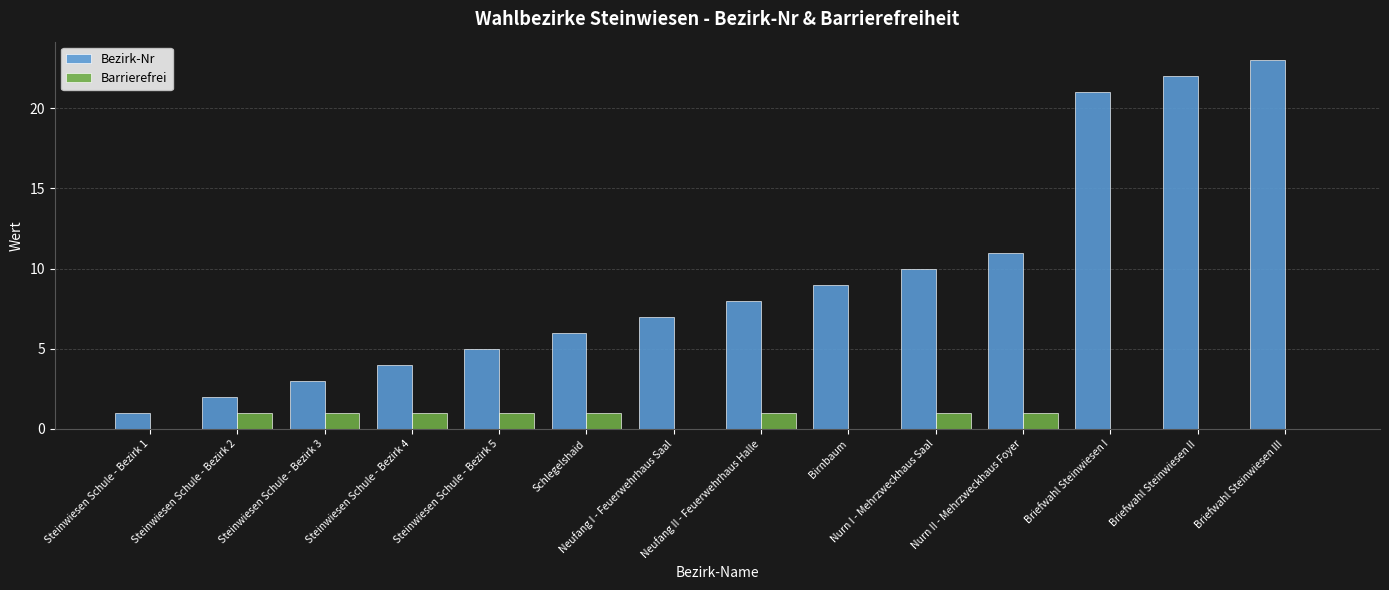

Reading left to right, transcribe all the data shown in this chart.

Bezirk-Nr: Steinwiesen Schule - Bezirk 1=1	Steinwiesen Schule - Bezirk 2=2	Steinwiesen Schule - Bezirk 3=3	Steinwiesen Schule - Bezirk 4=4	Steinwiesen Schule - Bezirk 5=5	Schlegelshaid=6	Neufang I - Feuerwehrhaus Saal=7	Neufang II - Feuerwehrhaus Halle=8	Birnbaum=9	Nurn I - Mehrzweckhaus Saal=10	Nurn II - Mehrzweckhaus Foyer=11	Briefwahl Steinwiesen I=21	Briefwahl Steinwiesen II=22	Briefwahl Steinwiesen III=23
Barrierefrei: Steinwiesen Schule - Bezirk 1=0	Steinwiesen Schule - Bezirk 2=1	Steinwiesen Schule - Bezirk 3=1	Steinwiesen Schule - Bezirk 4=1	Steinwiesen Schule - Bezirk 5=1	Schlegelshaid=1	Neufang I - Feuerwehrhaus Saal=0	Neufang II - Feuerwehrhaus Halle=1	Birnbaum=0	Nurn I - Mehrzweckhaus Saal=1	Nurn II - Mehrzweckhaus Foyer=1	Briefwahl Steinwiesen I=0	Briefwahl Steinwiesen II=0	Briefwahl Steinwiesen III=0